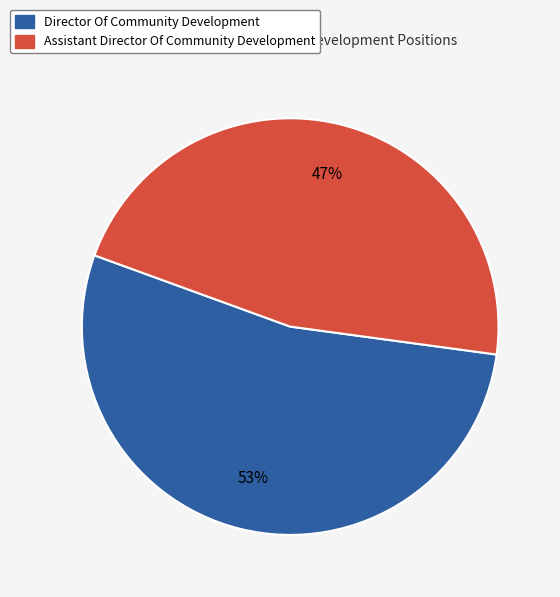

To the nearest percent, what portion does Assistant Director Of Community Development represent?

47%